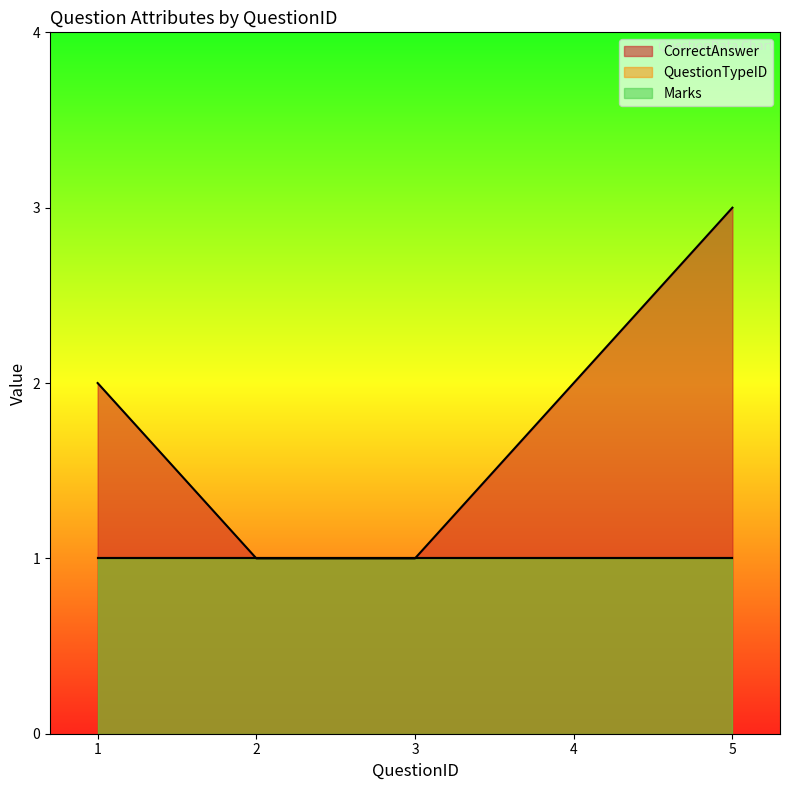

True or false: QuestionTypeID and Marks intersect in this chart.

False